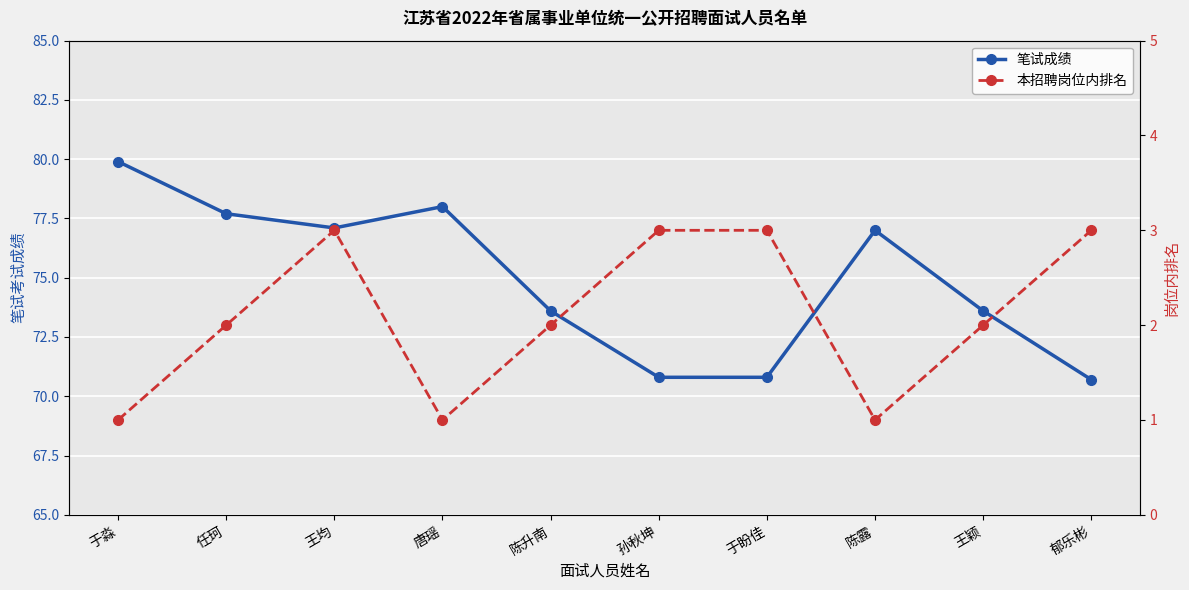

True or false: 本招聘岗位内排名 and 笔试成绩 intersect in this chart.

False